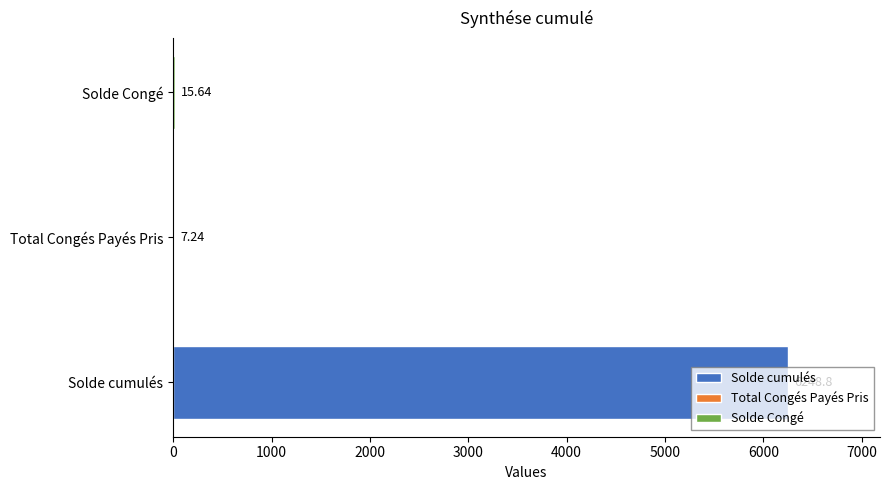

The value at Solde Congé is 10.4. True or false?

False